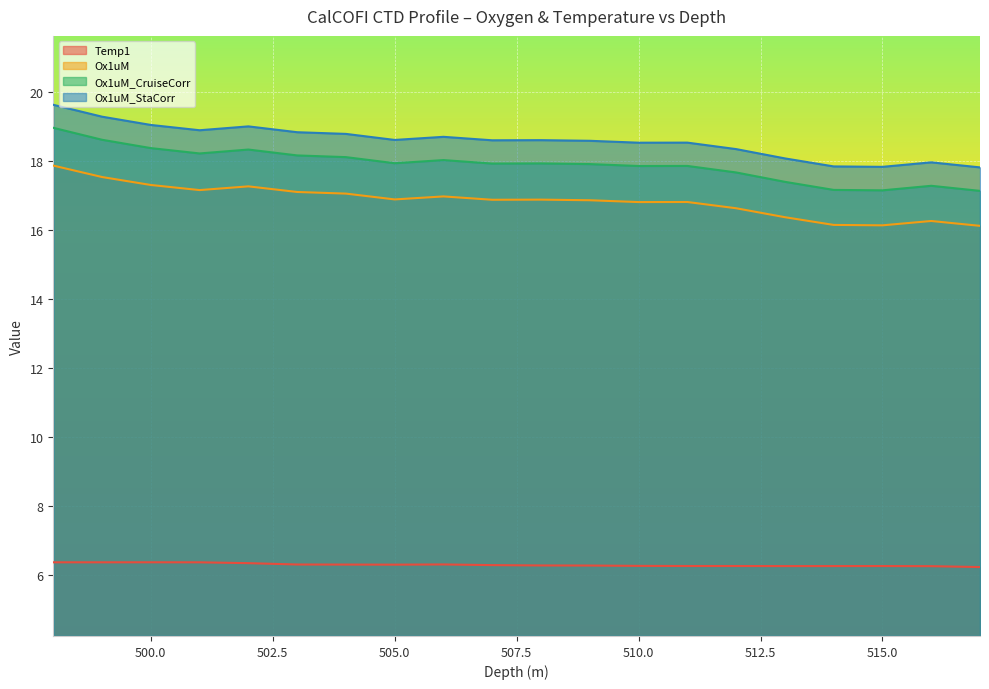

What is the total value across all series at 517?

57.3